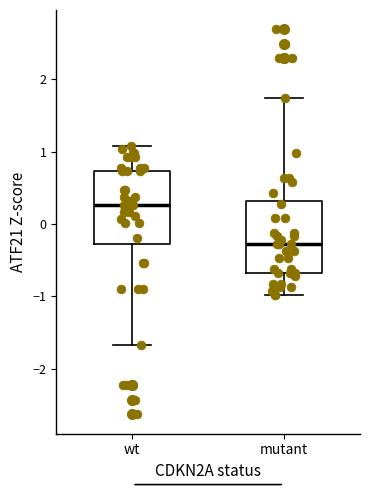

Reading left to right, read every box against the y-axis: the position of its median line, the range the box covers, and the ends of its whiskers. The values are not printed on the chart, so give them approximately, as read against the axis.

wt: median 0.3, box -0.3 to 0.7, whiskers -1.7 to 1.1
mutant: median -0.3, box -0.7 to 0.3, whiskers -1.0 to 1.7